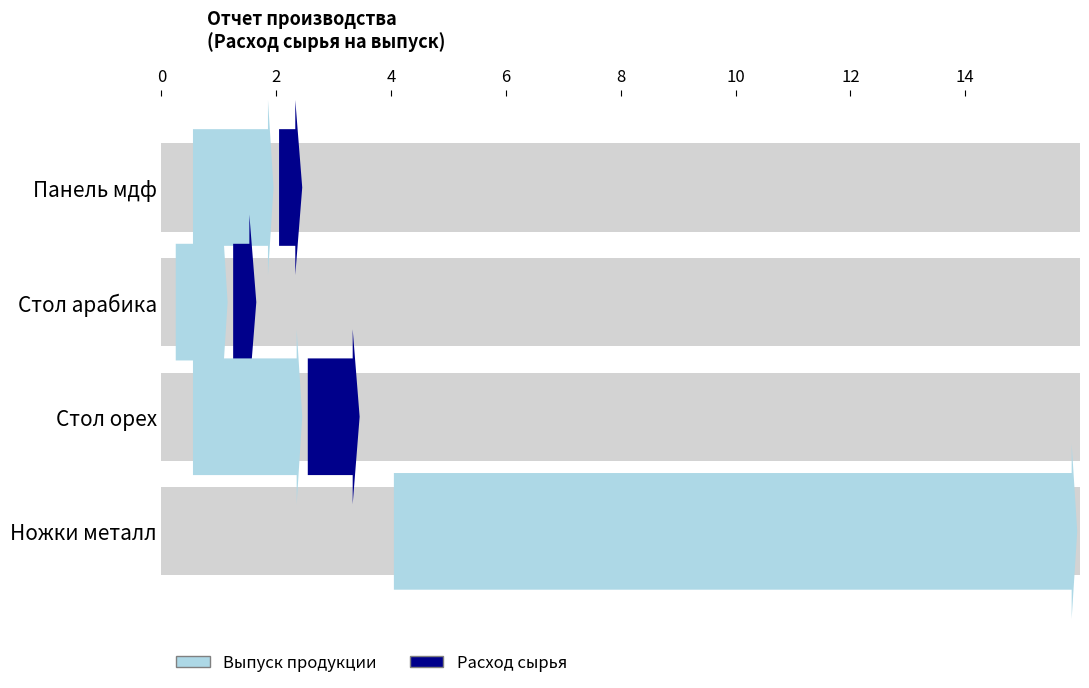

At which label does Выпуск продукции reach its minimum?

Стол арабика